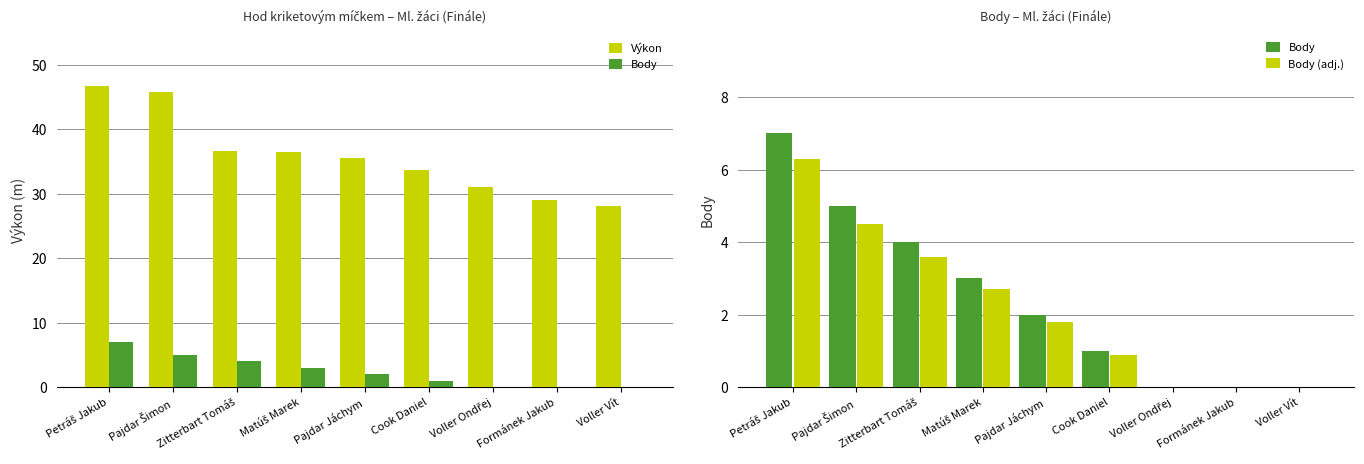

What is the difference between the second highest and minimum values in the Výkon series?

17.6